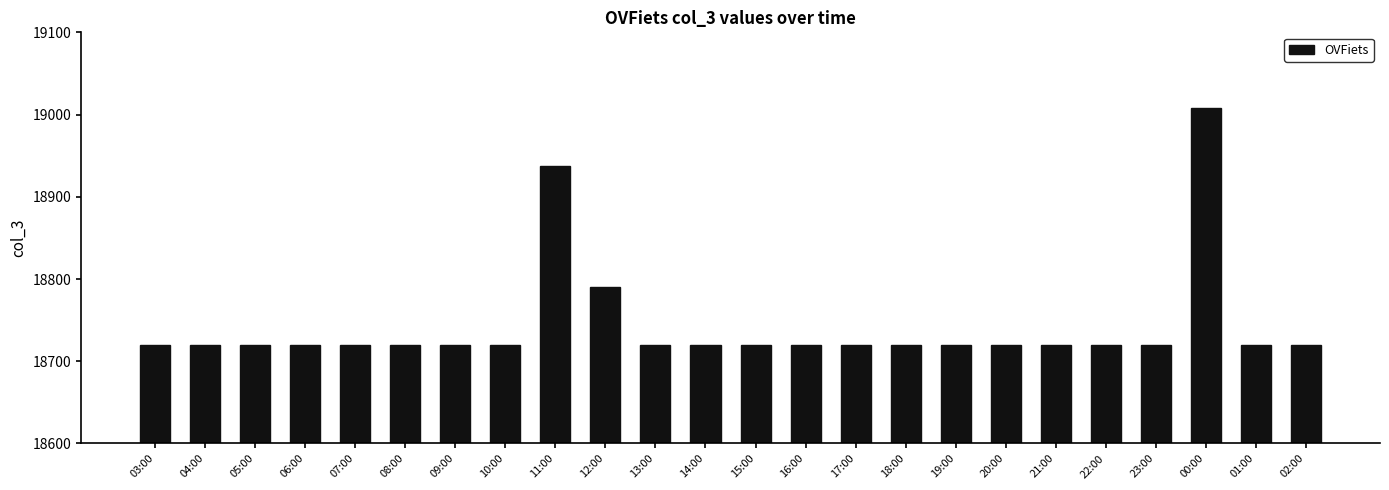

What is the difference between the second highest and second lowest values?

218